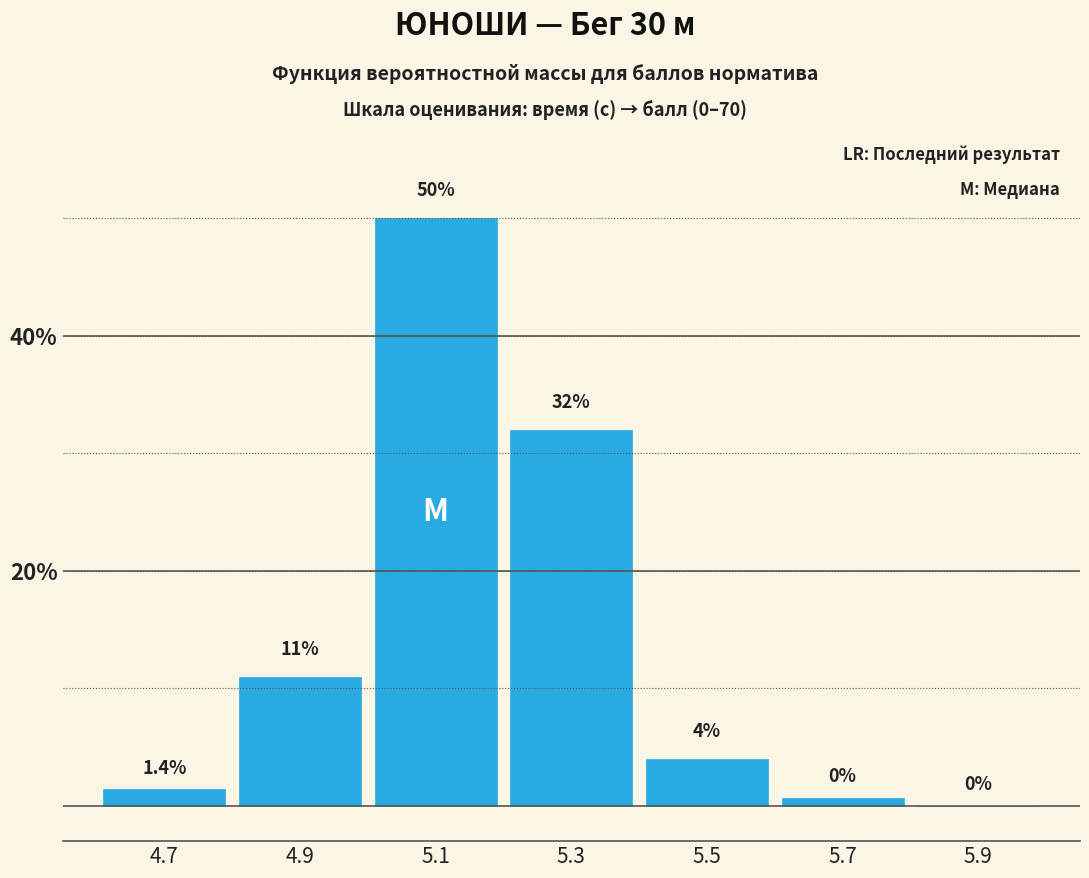

Reading left to right, what are all the values shown in this chart?

4.7=1.4	4.9=11.0	5.1=50.0	5.3=32.0	5.5=4.0	5.7=0.7	5.9=0.0